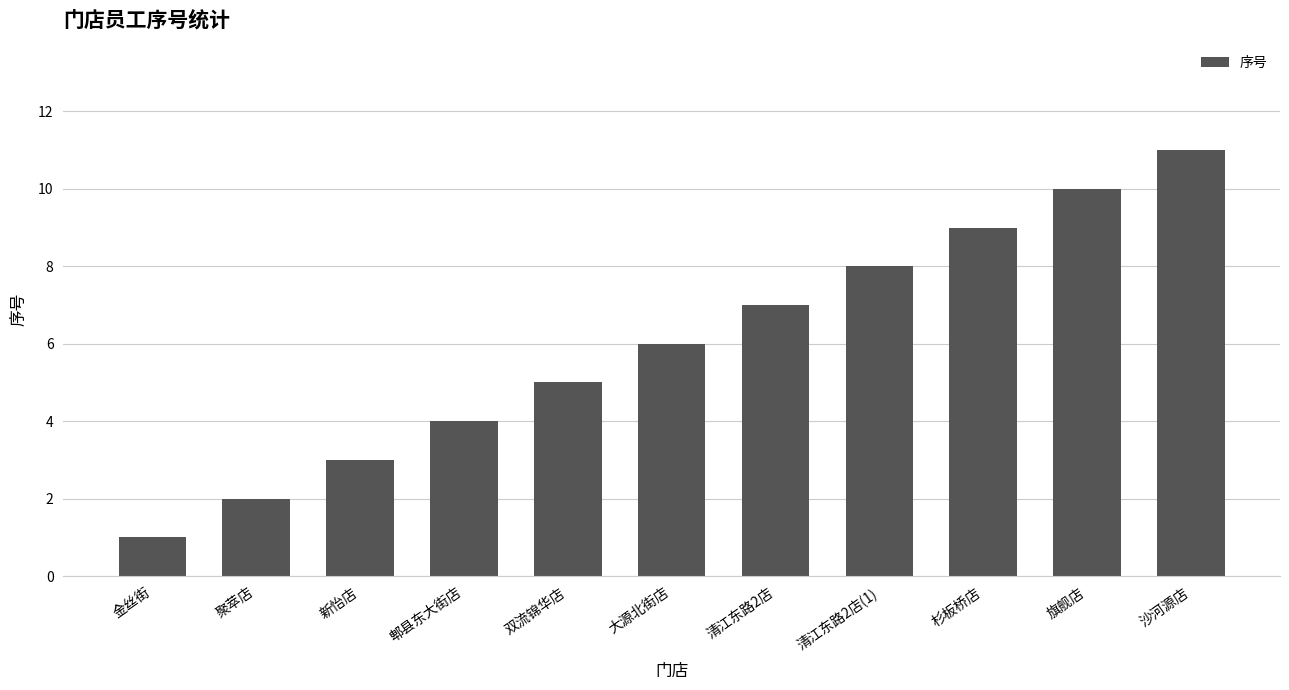

What is the sum of the values at 金丝街 and 双流锦华店?

6